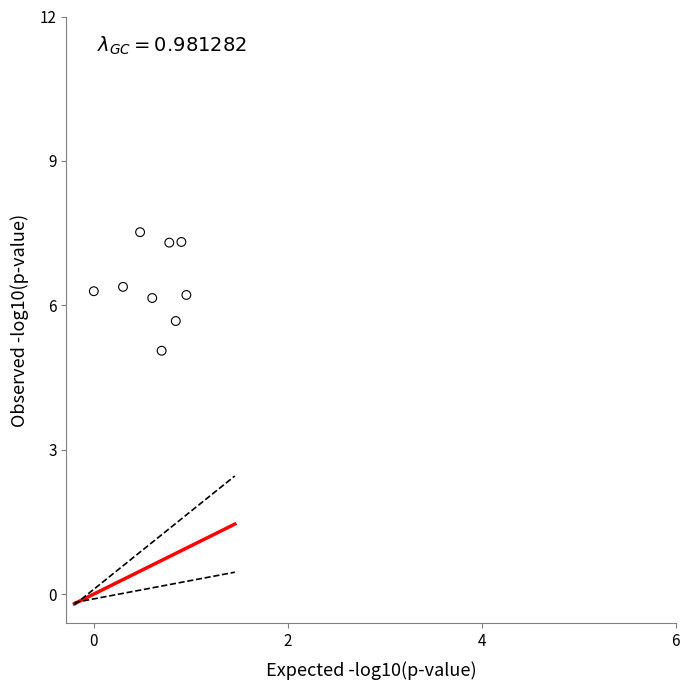

What is the average Y value?

6.4